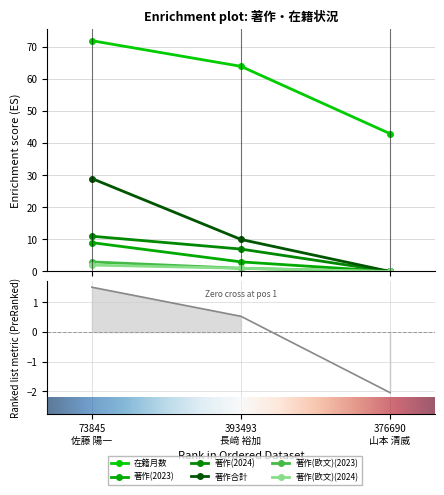

Reading left to right, list all the values displayed in this chart.

在籍月数: 73845
佐藤 陽一=72	393493
長﨑 裕加=64	376690
山本 清威=43
著作(2023): 73845
佐藤 陽一=9	393493
長﨑 裕加=3	376690
山本 清威=0
著作(2024): 73845
佐藤 陽一=11	393493
長﨑 裕加=7	376690
山本 清威=0
著作合計: 73845
佐藤 陽一=29	393493
長﨑 裕加=10	376690
山本 清威=0
著作(欧文)(2023): 73845
佐藤 陽一=3	393493
長﨑 裕加=1	376690
山本 清威=0
著作(欧文)(2024): 73845
佐藤 陽一=2	393493
長﨑 裕加=1	376690
山本 清威=0